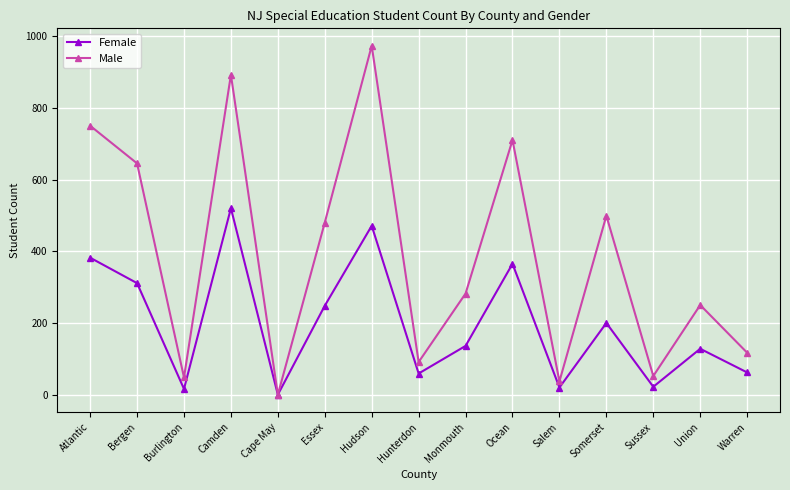

At how many categories does at least one series exceed 537?

5